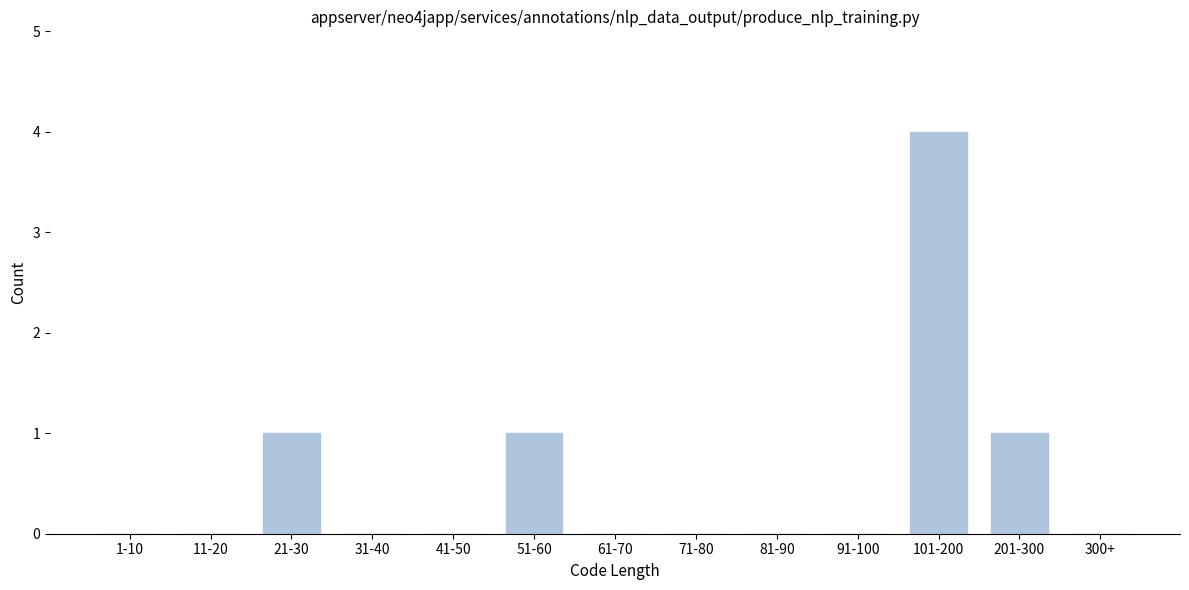

Reading right to left, what are all the values shown in this chart?

300+=0	201-300=1	101-200=4	91-100=0	81-90=0	71-80=0	61-70=0	51-60=1	41-50=0	31-40=0	21-30=1	11-20=0	1-10=0